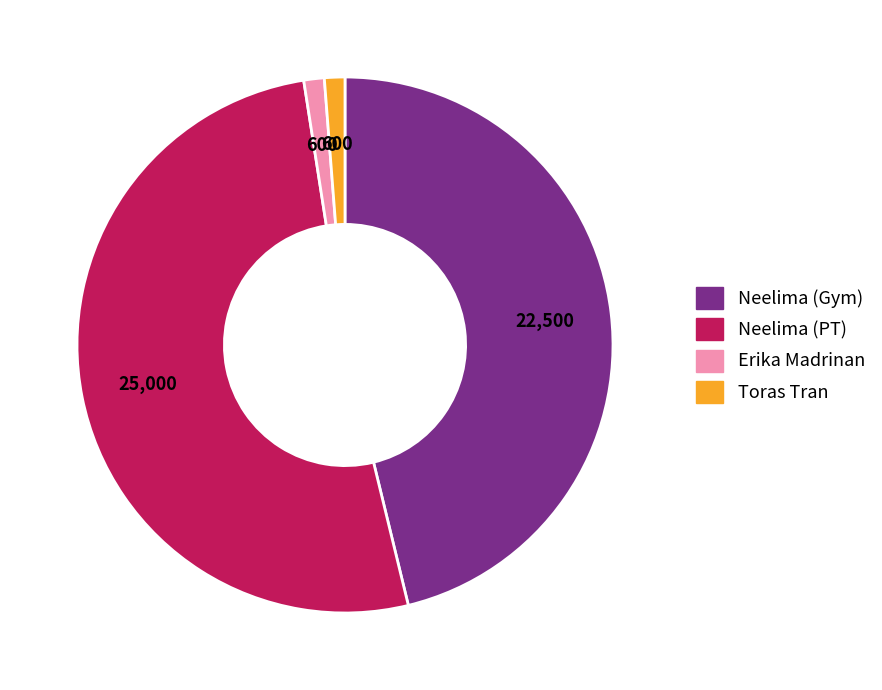

Do Neelima (PT) and Neelima (Gym) together represent more than half of the pie?

Yes